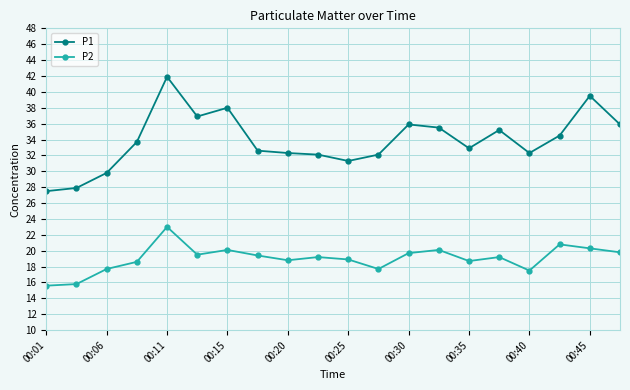

Which series has the widest spread of values?

P1